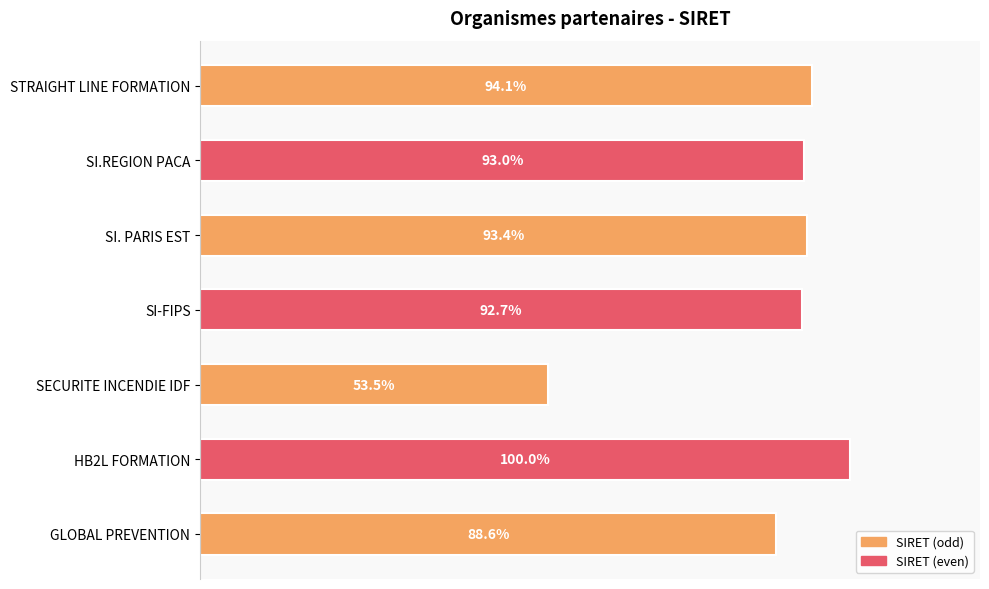

Which label corresponds to the smallest value in the chart?

SECURITE INCENDIE IDF